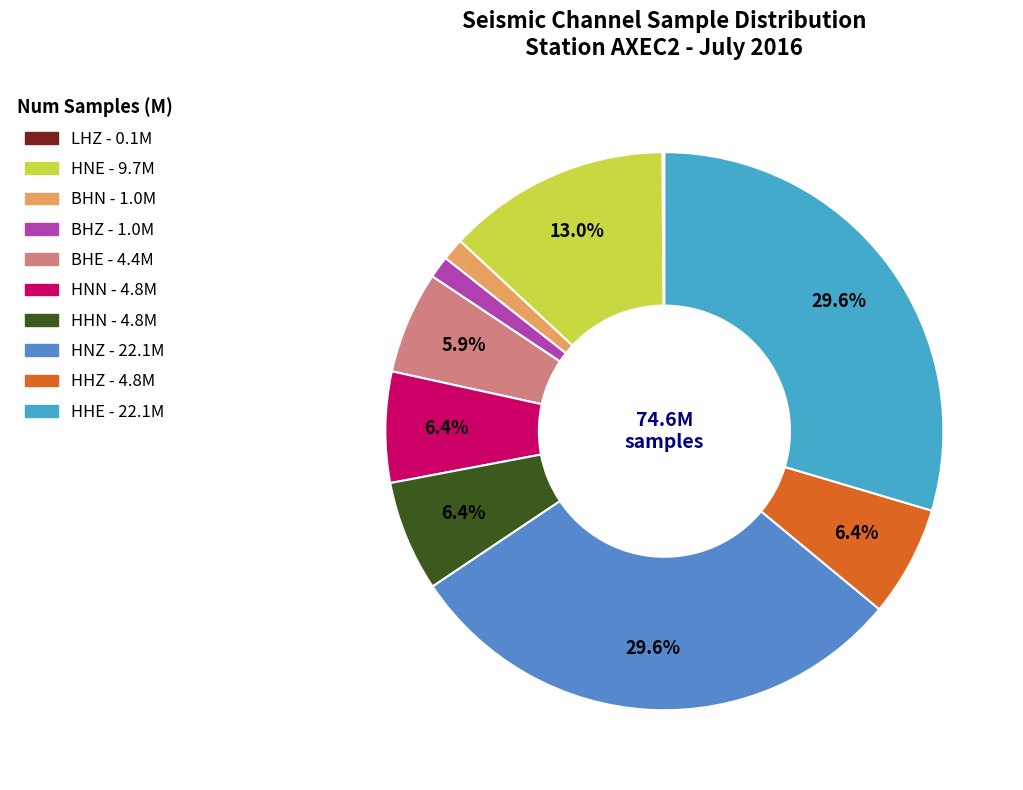

Is there any slice that represents more than half of the pie?

No